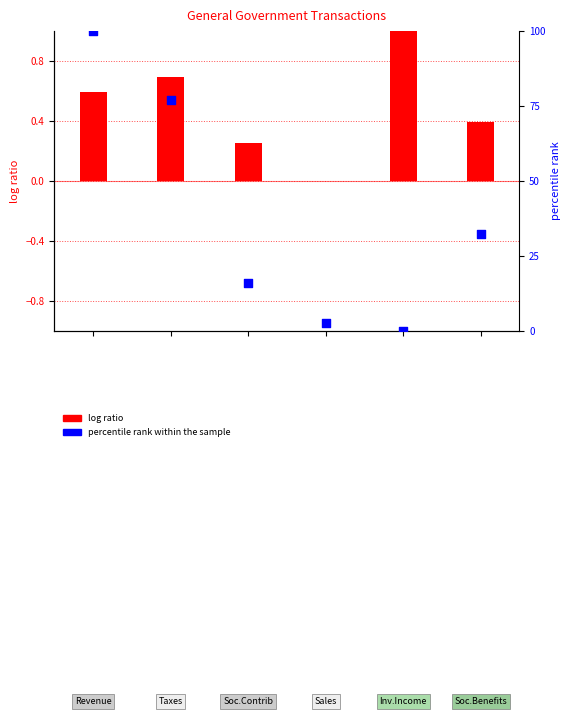

Is the value of log ratio at 4 greater than the value of percentile rank within the sample at 2?

No